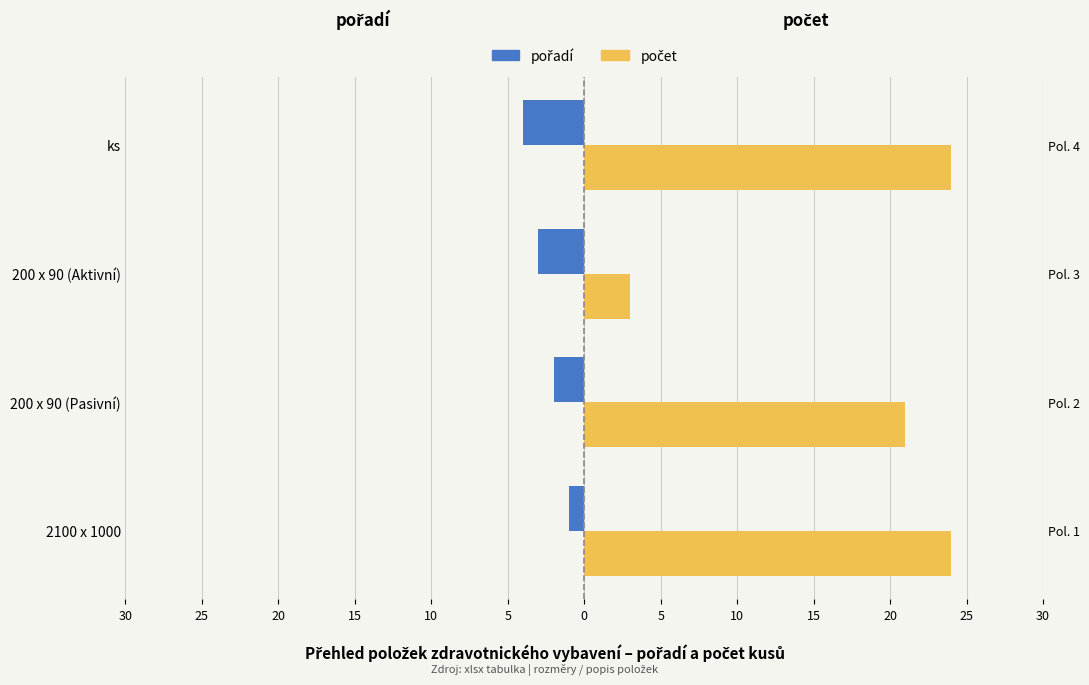

Which series has the largest total across all categories?

počet